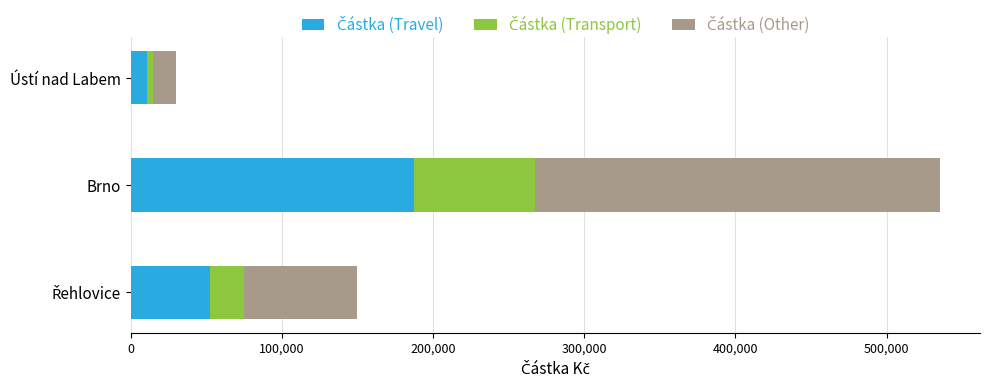

How many categories are shown in the chart?

3